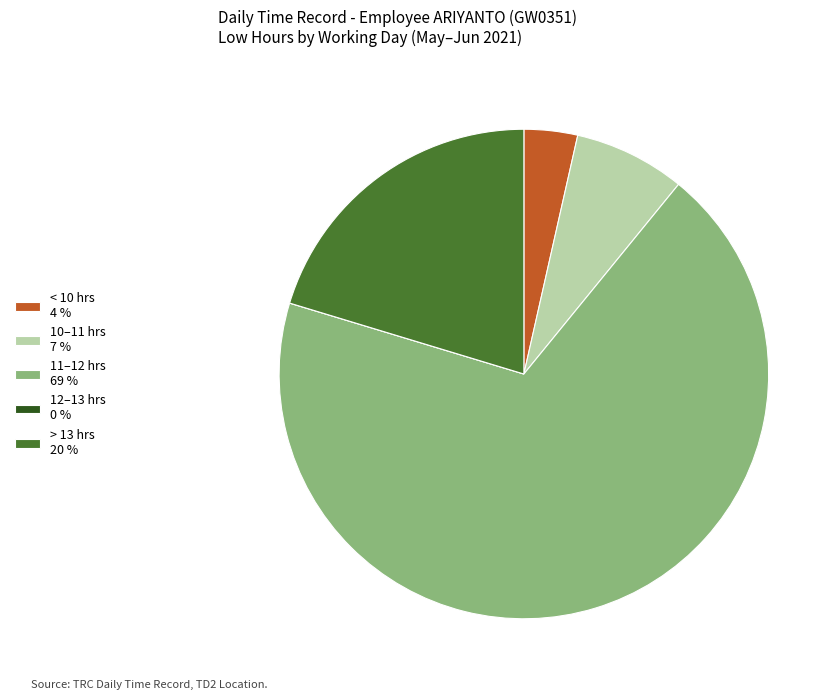

Which category has the biggest portion of the pie?

11–12 hrs 69 %